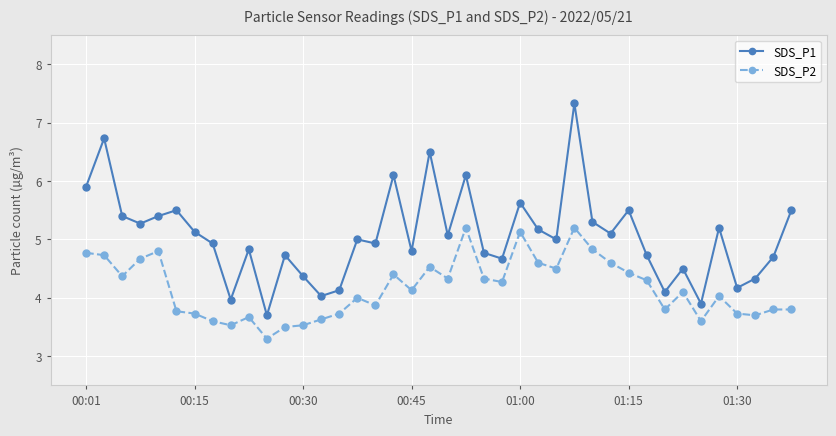

Count the number of data series in this chart.

2